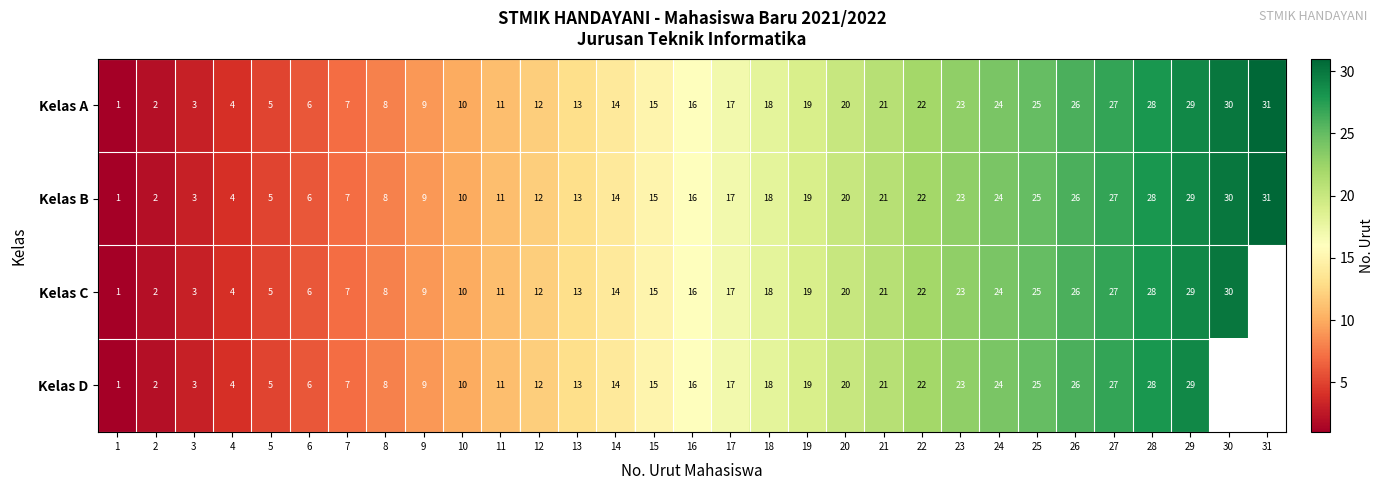

Read the Kelas B value at 13, to the nearest 5.

15